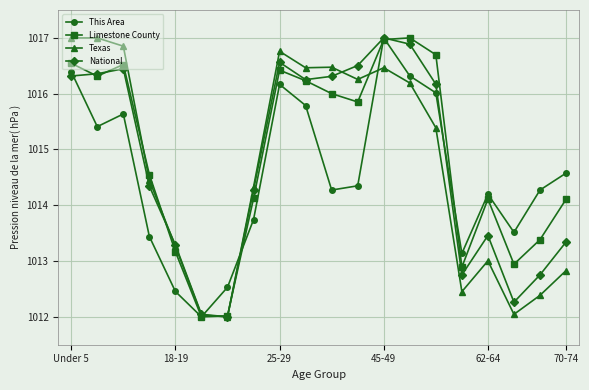

How many interior local peaks does the This Area series have?

4